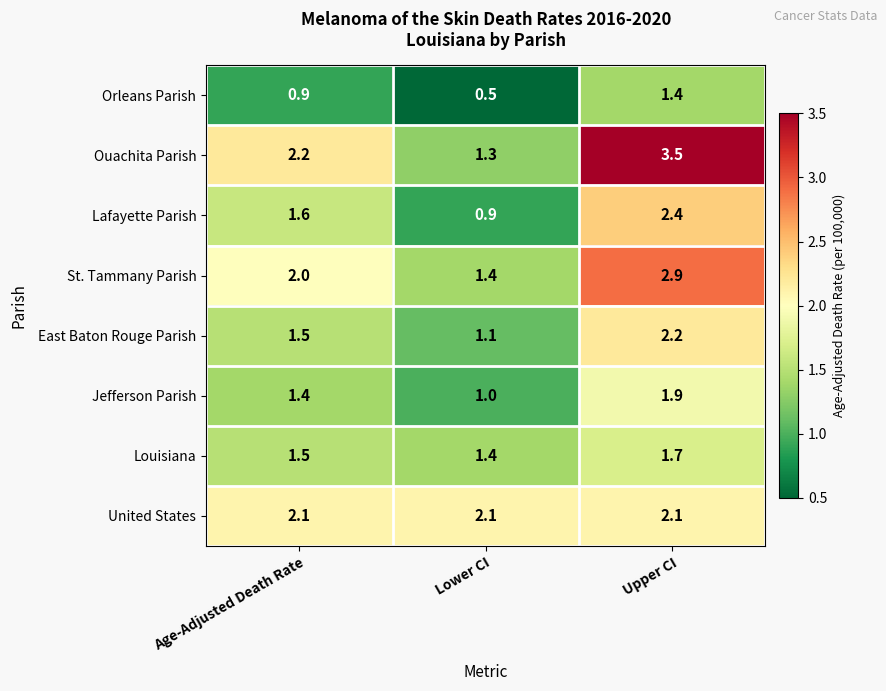

Which series has the largest total across all categories?

Ouachita Parish